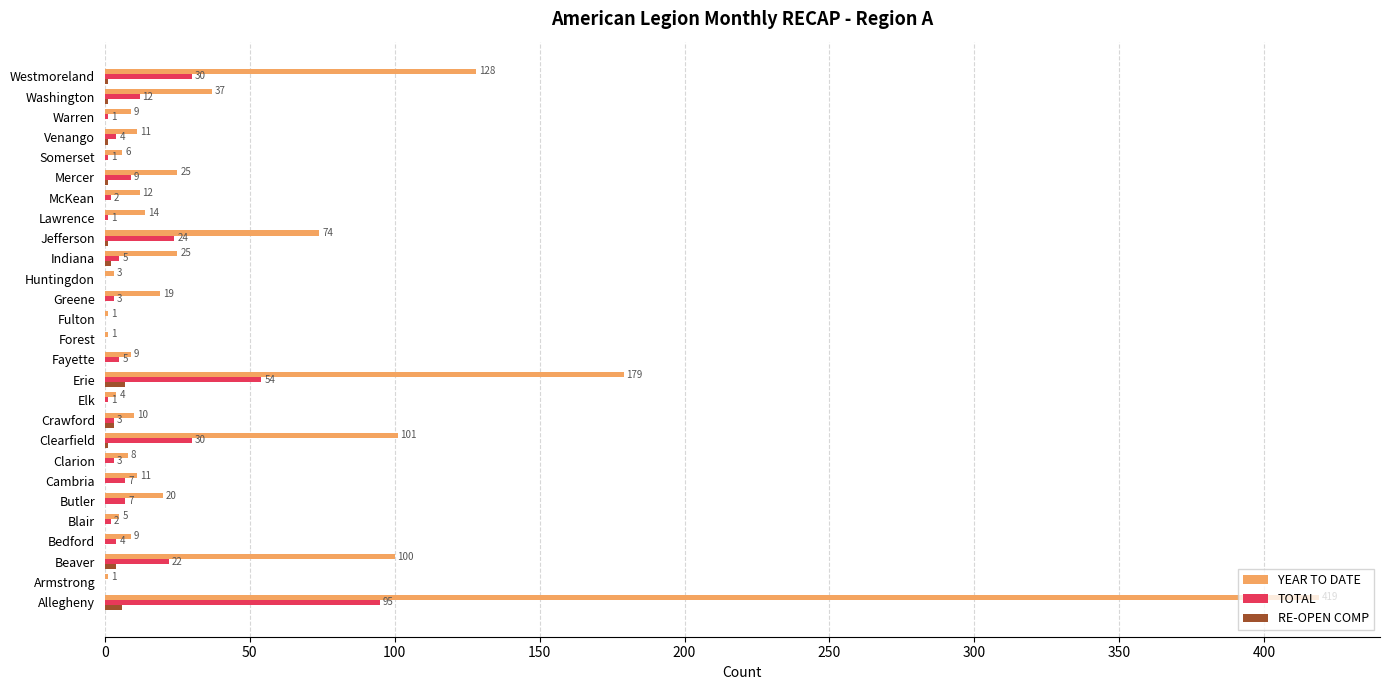

At which label is TOTAL closest to 47?

Erie